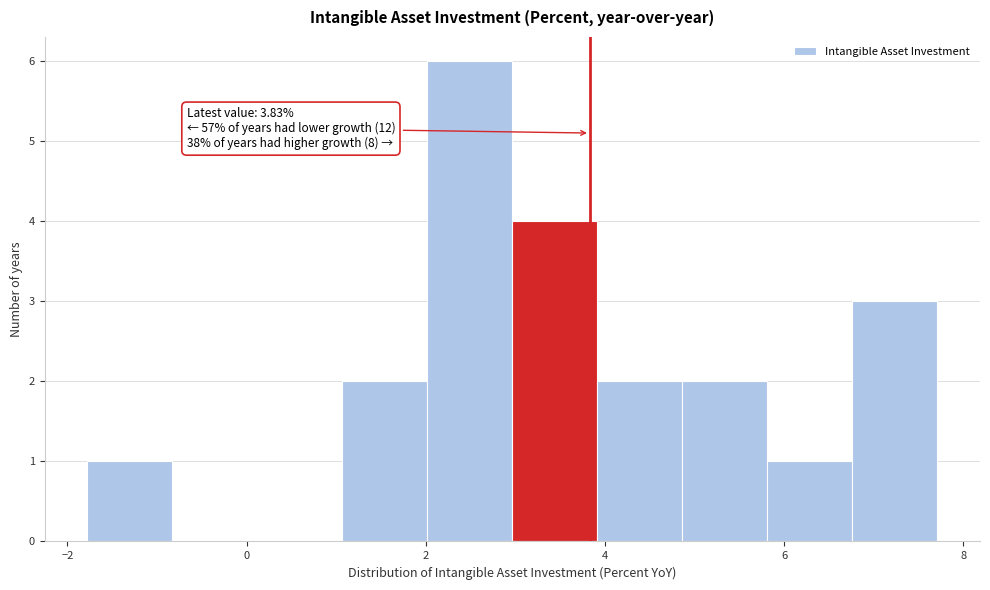

Which range on the x-axis has the tallest bar?

2.0 to 3.0